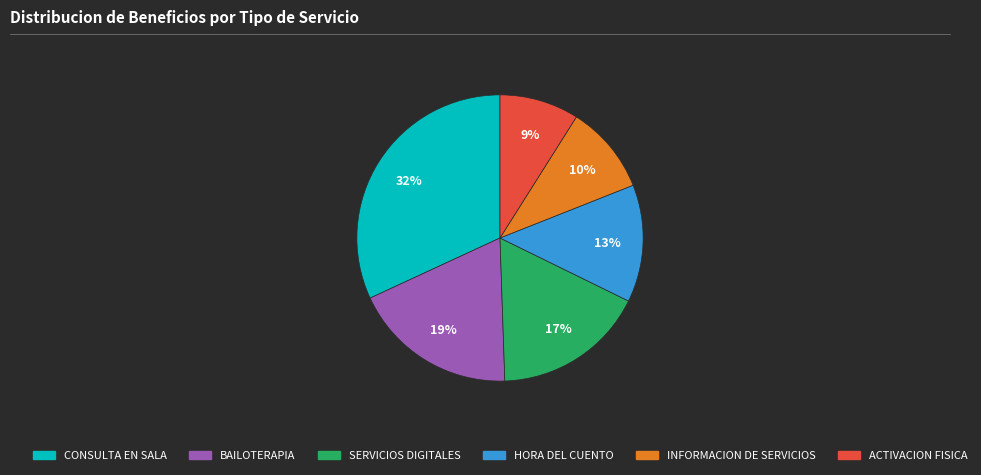

Which slice is the largest?

CONSULTA EN SALA